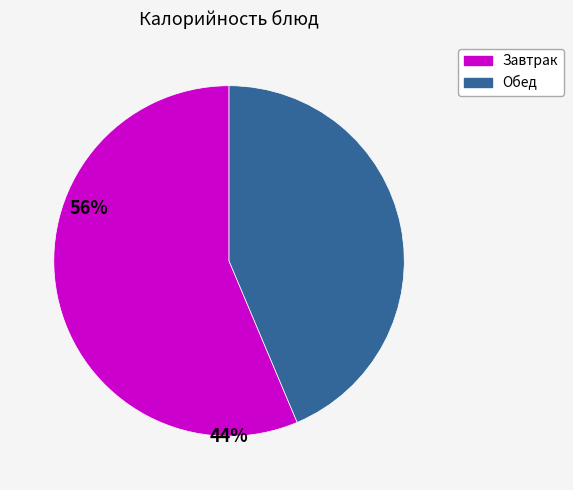

Does any single category account for the majority?

Yes